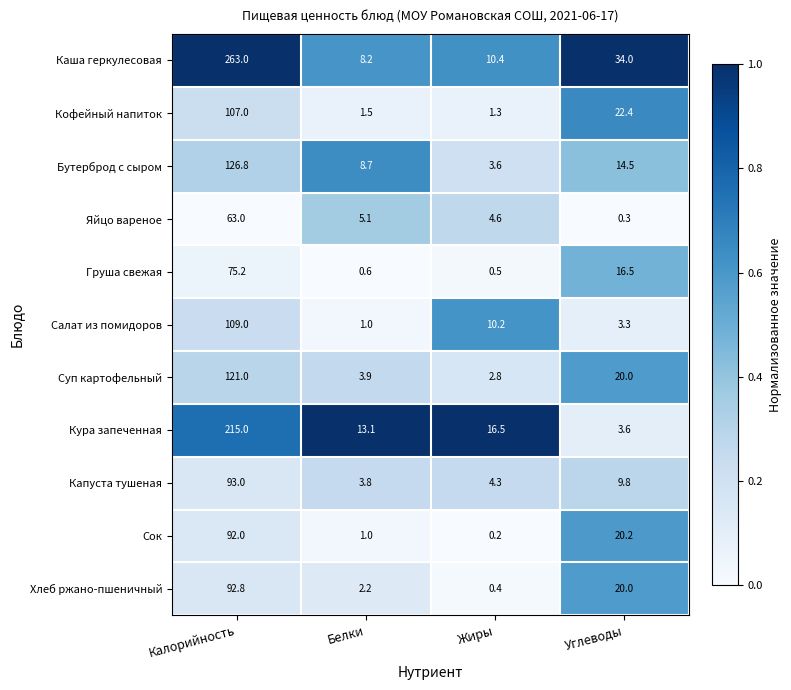

What is the lowest value of the Капуста тушеная series?

3.8